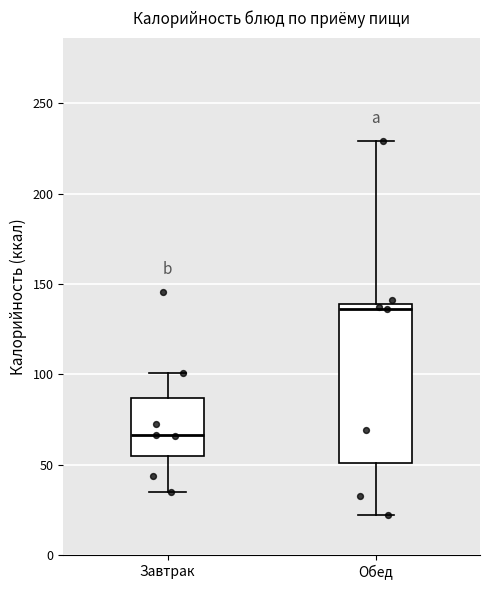

Which box has the lowest median line?

Завтрак